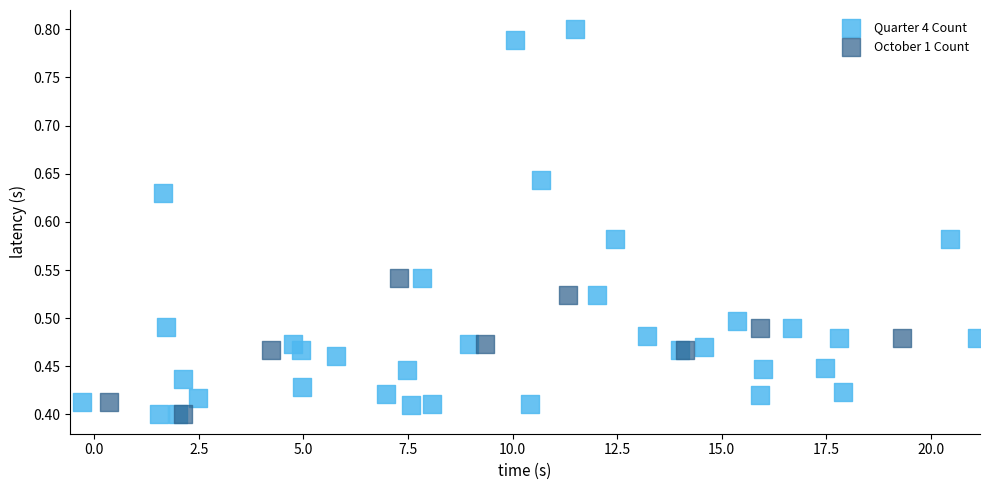

Which series has the largest Y range (max minus min)?

Quarter 4 Count